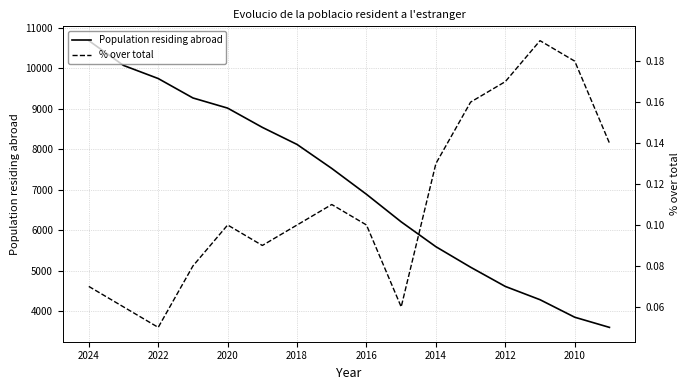

Is this an area chart (filled region under the line)?

No